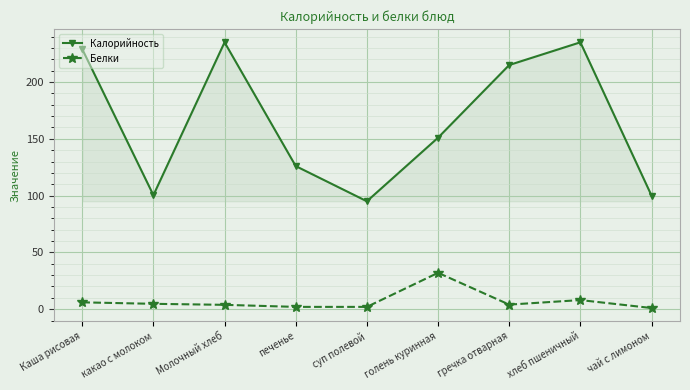

True or false: Белки and Калорийность intersect in this chart.

False